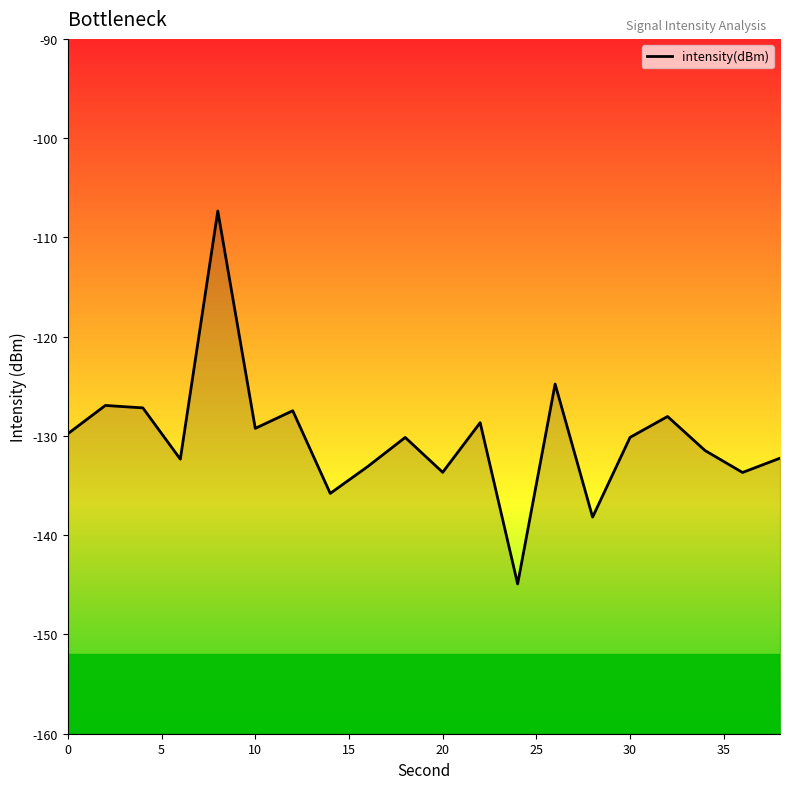

Read the value at 20.

-133.7